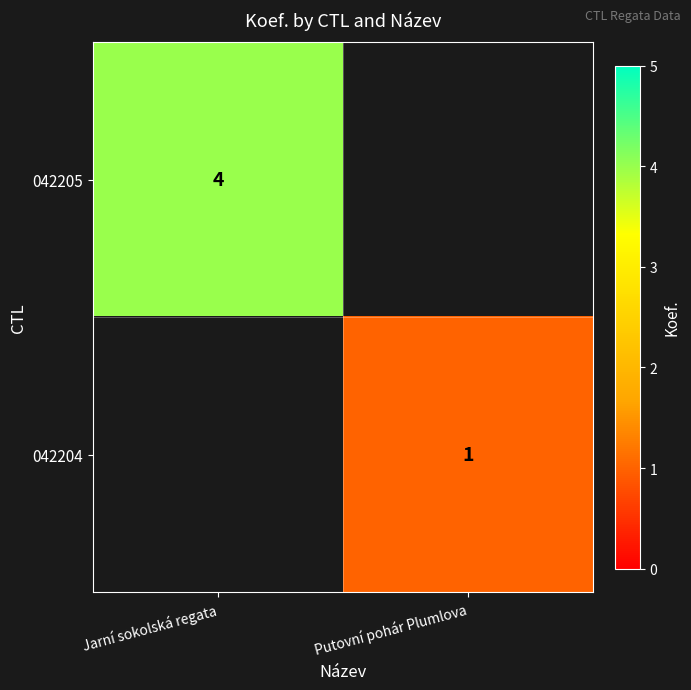

Is the value of 042205 at Jarní sokolská regata greater than the value of 042204 at Putovní pohár Plumlova?

Yes